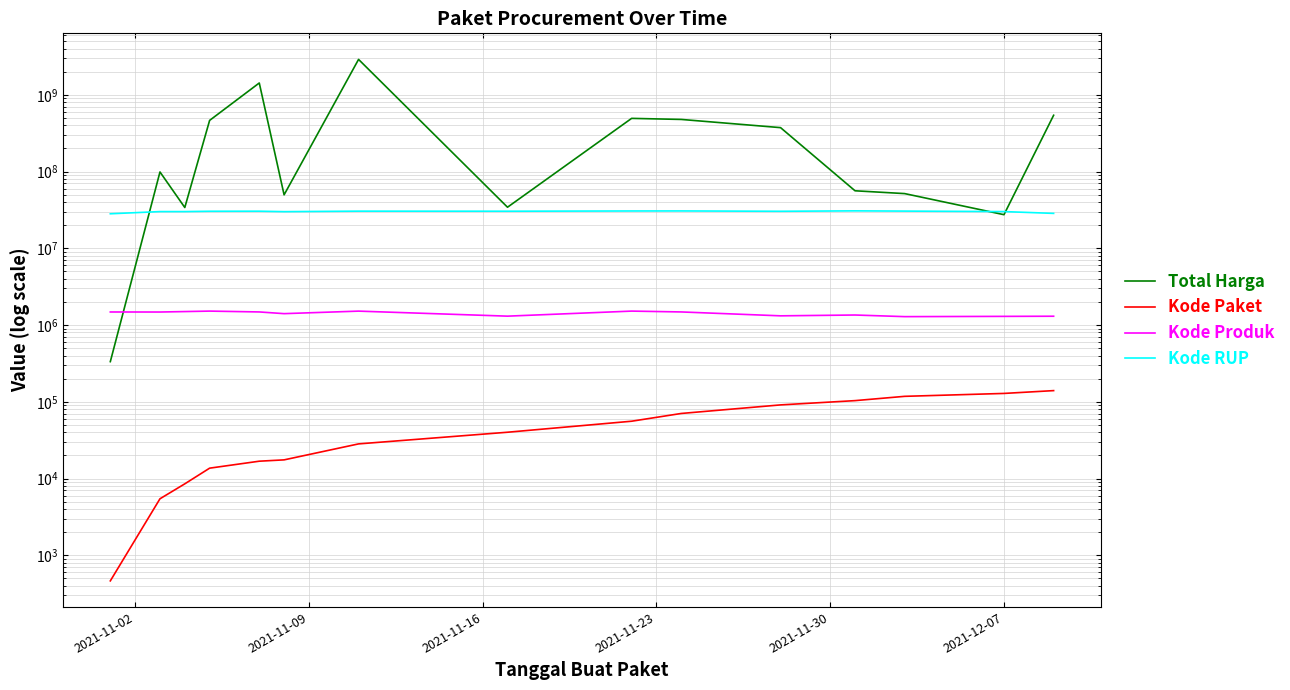

Is the value of Kode Produk at 2021-11-02 greater than the value of Kode RUP at 8?

No